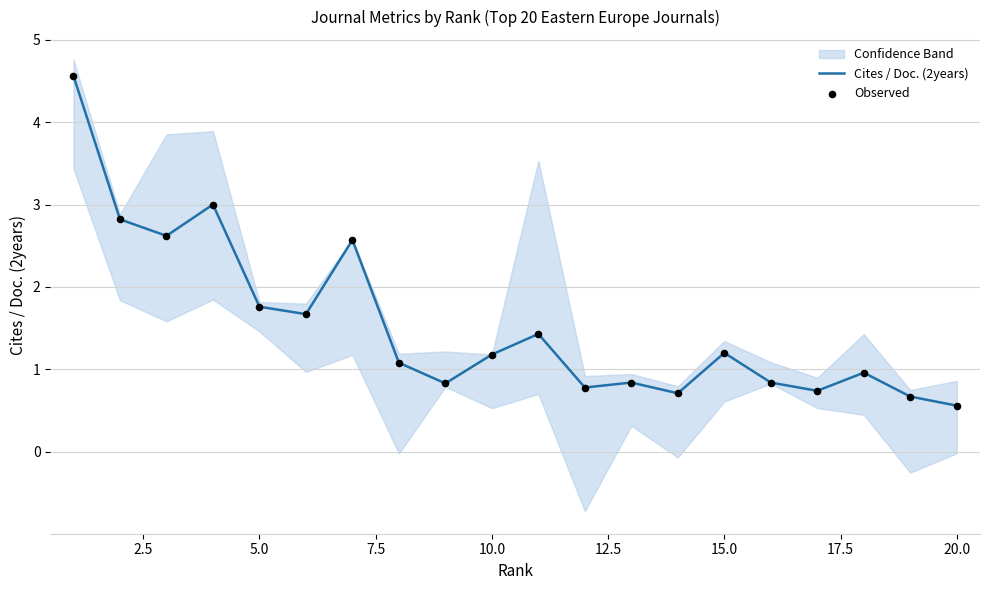

Which series contains the highest Y value?

Cites / Doc. (2years)